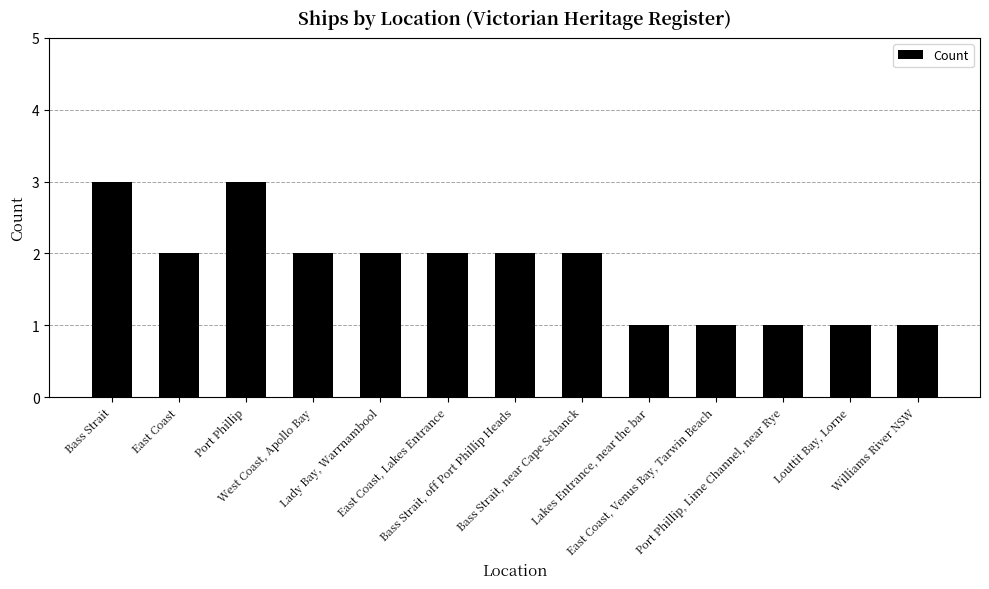

What is the value of the 10th bar from the left?

1